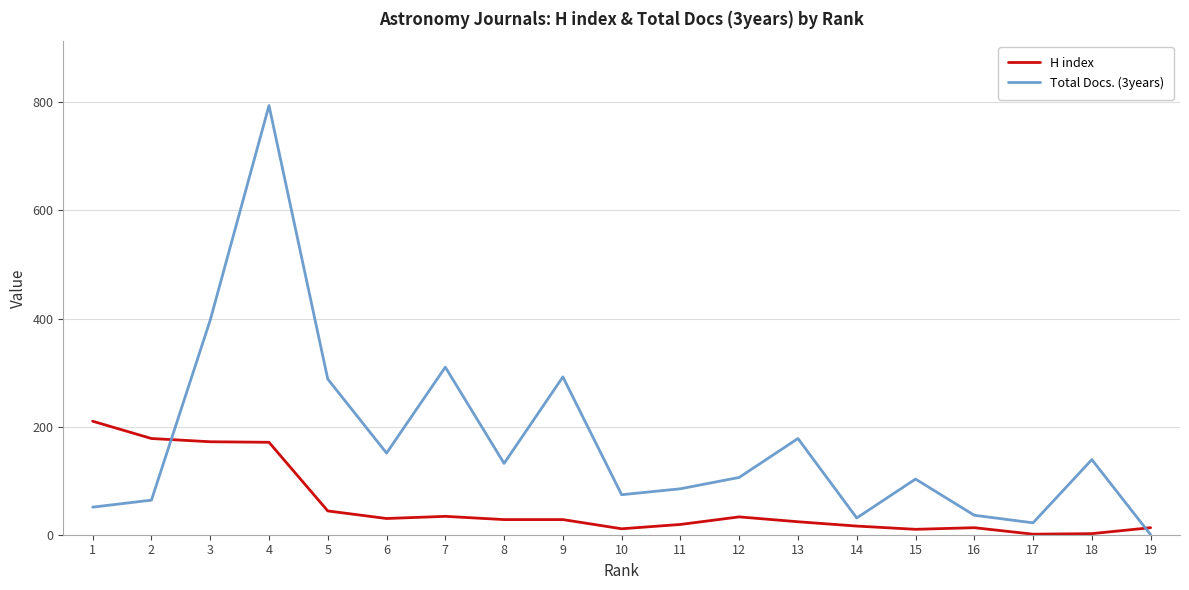

Does the chart have visible grid lines?

Yes